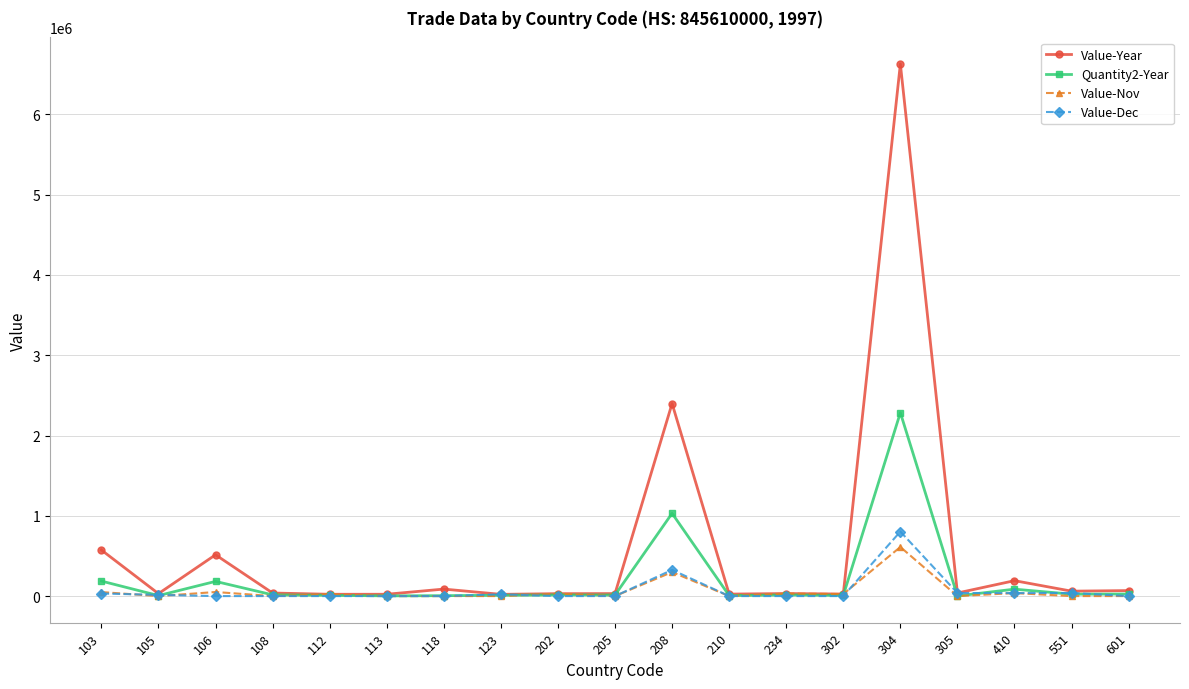

Which series has the largest total across all categories?

Value-Year